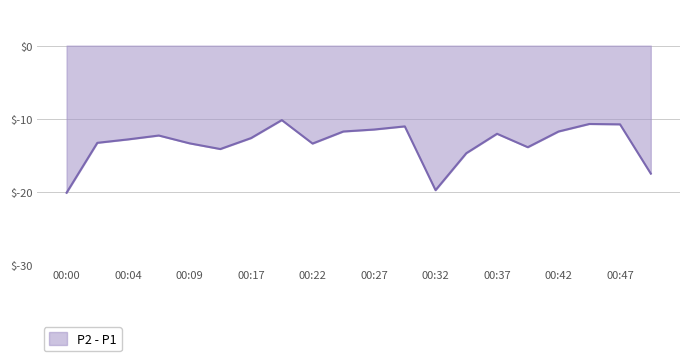

What is the minimum value shown in the chart?

-20.1